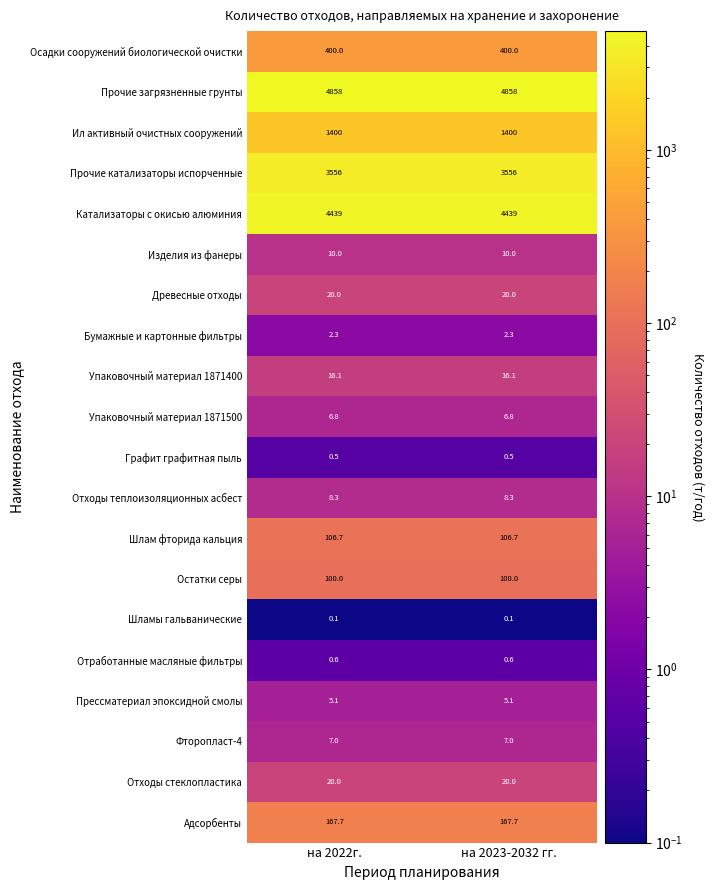

What is the difference between the highest and lowest values at на 2023-2032 гг.?

4857.9